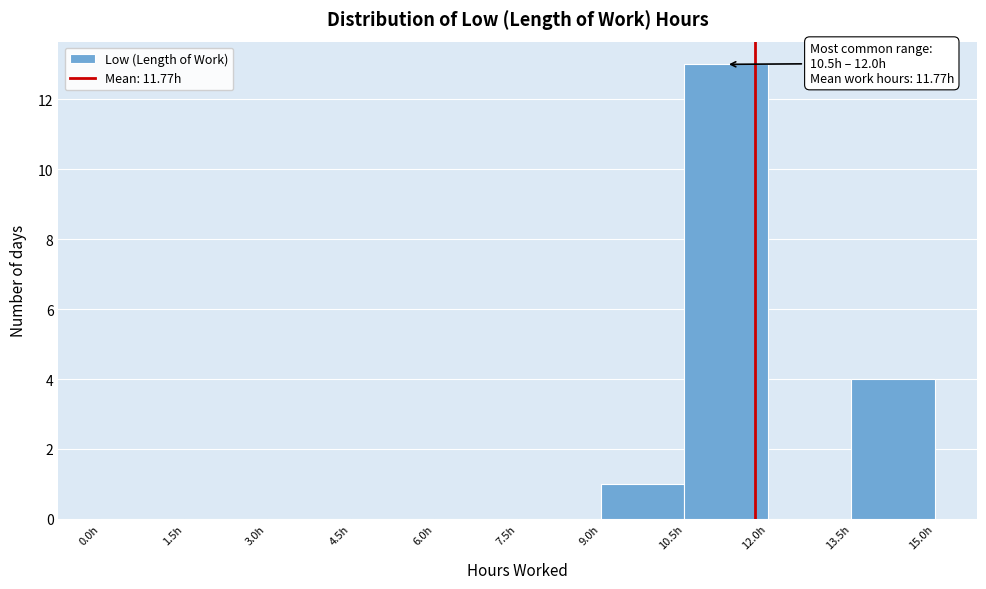

Over which range of the x-axis is the bar tallest?

10.5 to 12.0